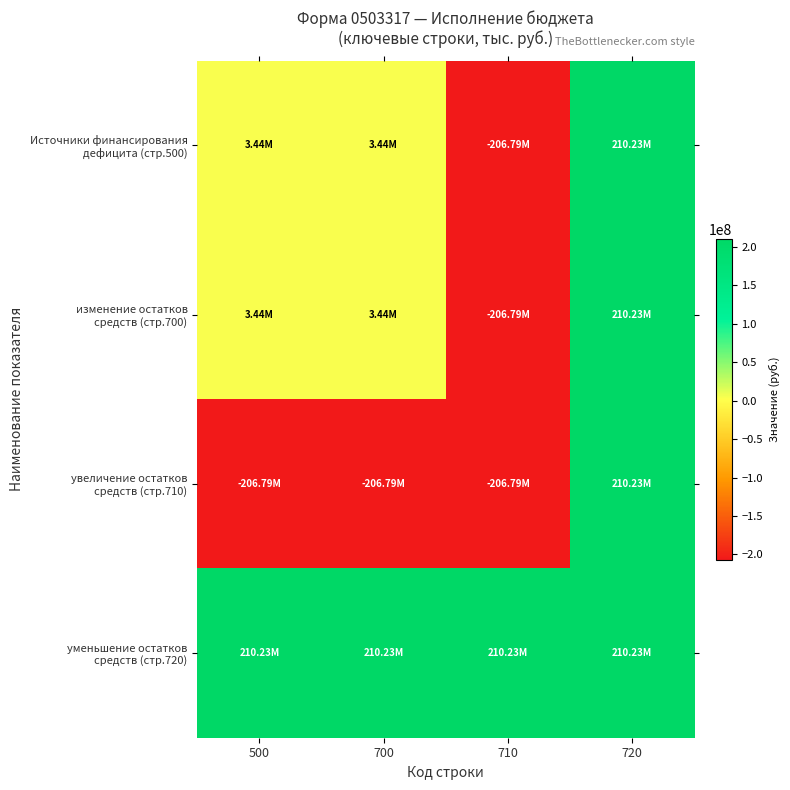

Which series has the largest total across all categories?

уменьшение остатков средств (стр.720)